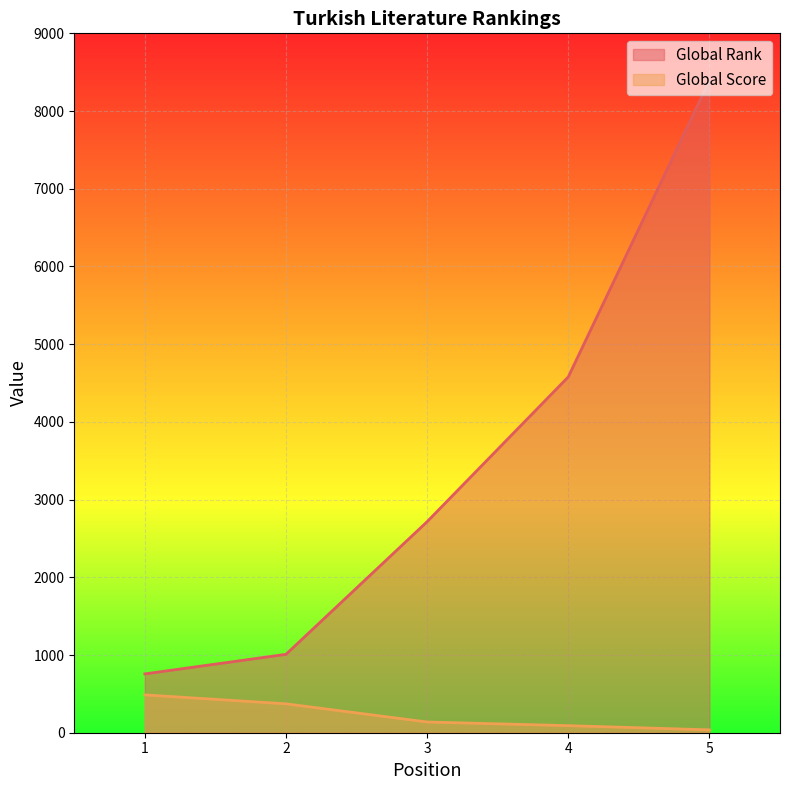

List the series in order of their peak value, lowest first.

Global Score, Global Rank